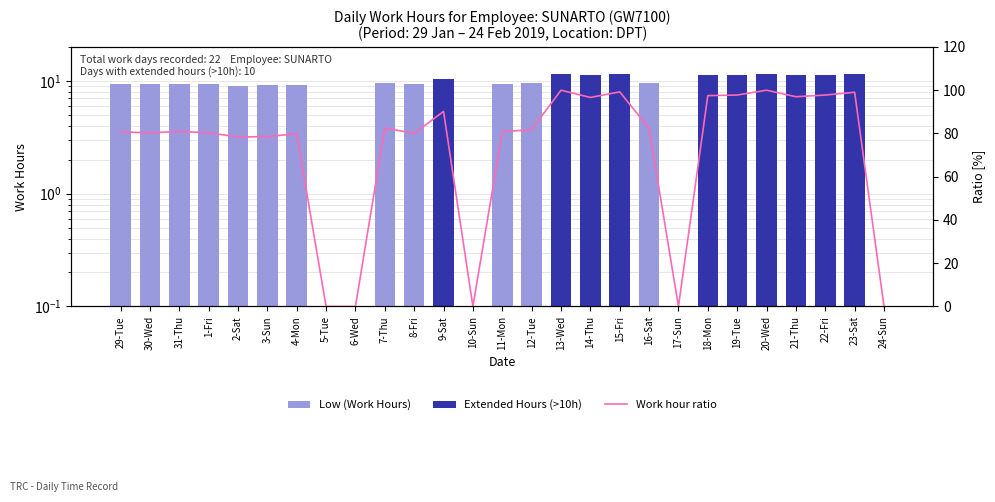

What are all the series names shown in the legend?

Low (Work Hours), Extended Hours (>10h), Work hour ratio